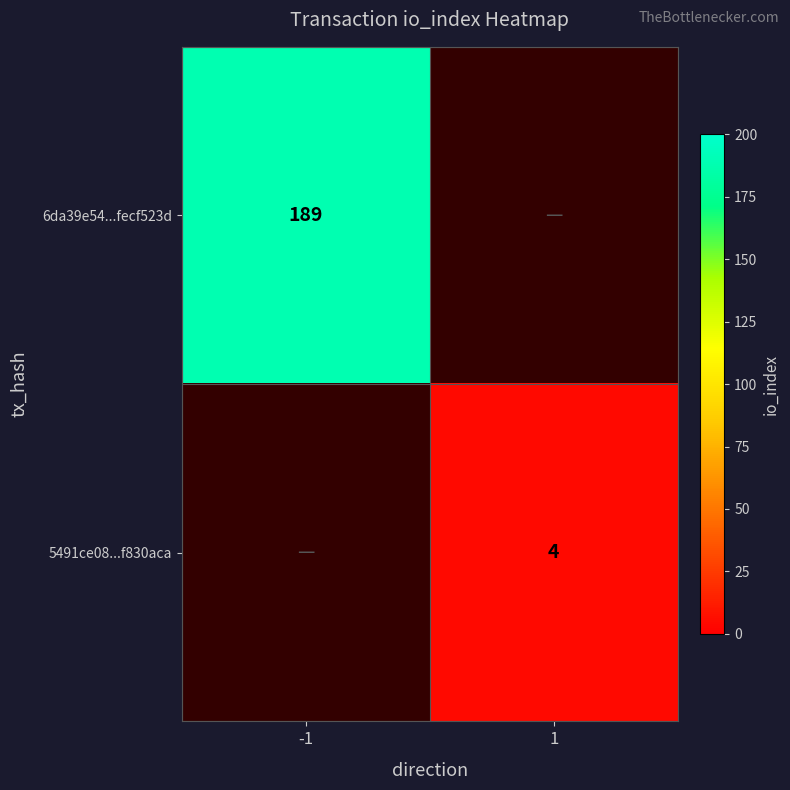

True or false: 6da39e54...fecf523d has a value of 316 at -1.

False